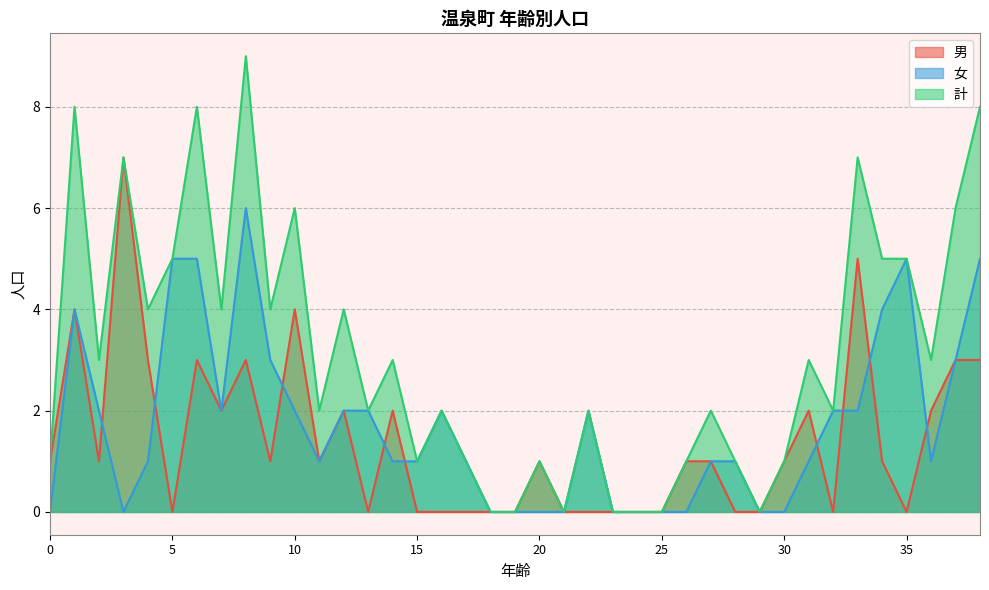

True or false: 女 has a value of 1 at 12.

False